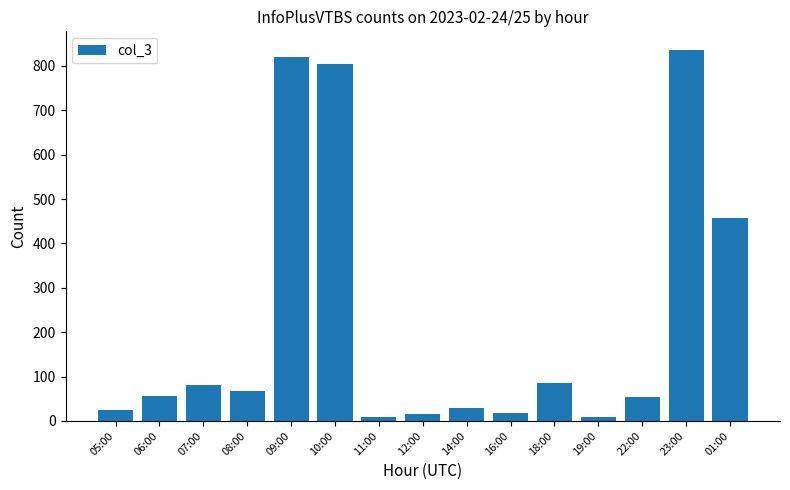

What position from the right is 06:00?

14